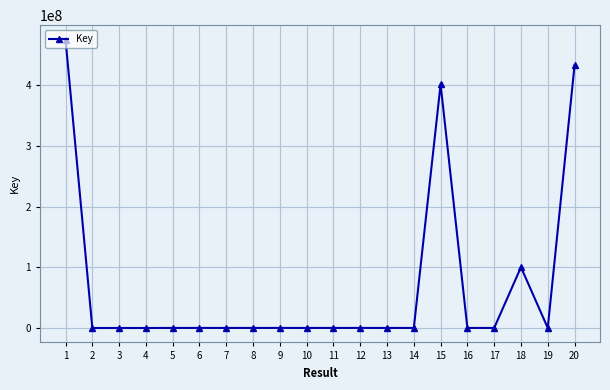

What is the difference between the maximum and minimum values?

475486445